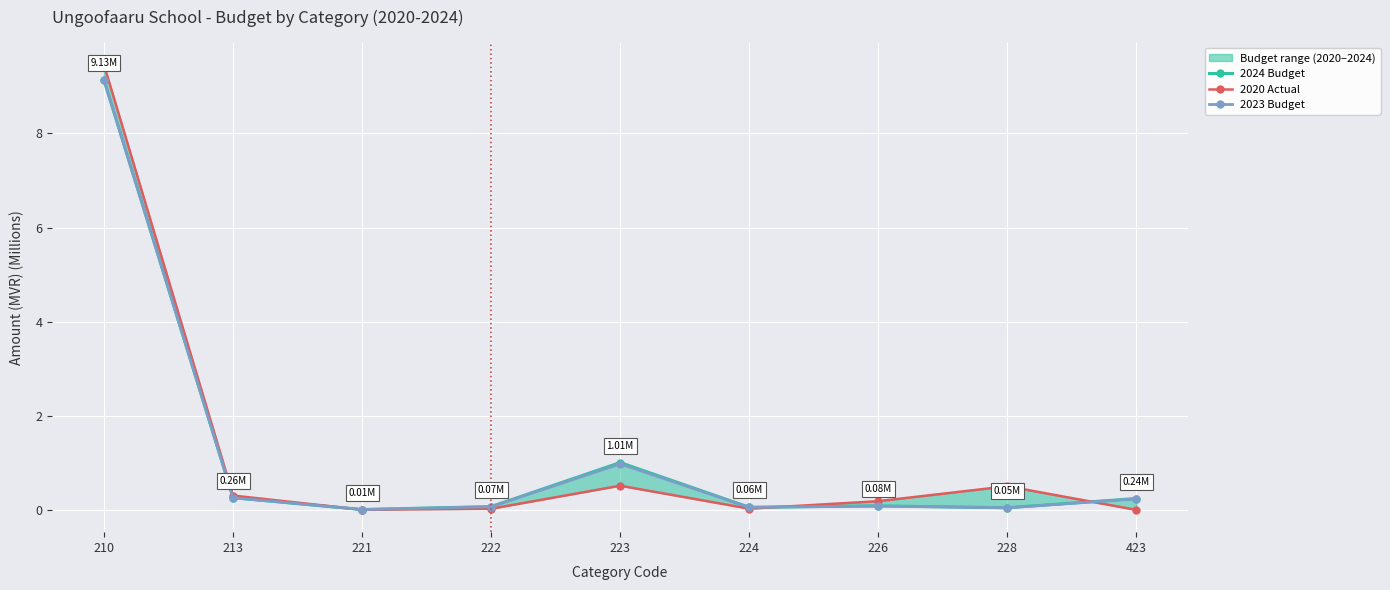

The 2020 Actual series shows 4.5 at 210. True or false?

False